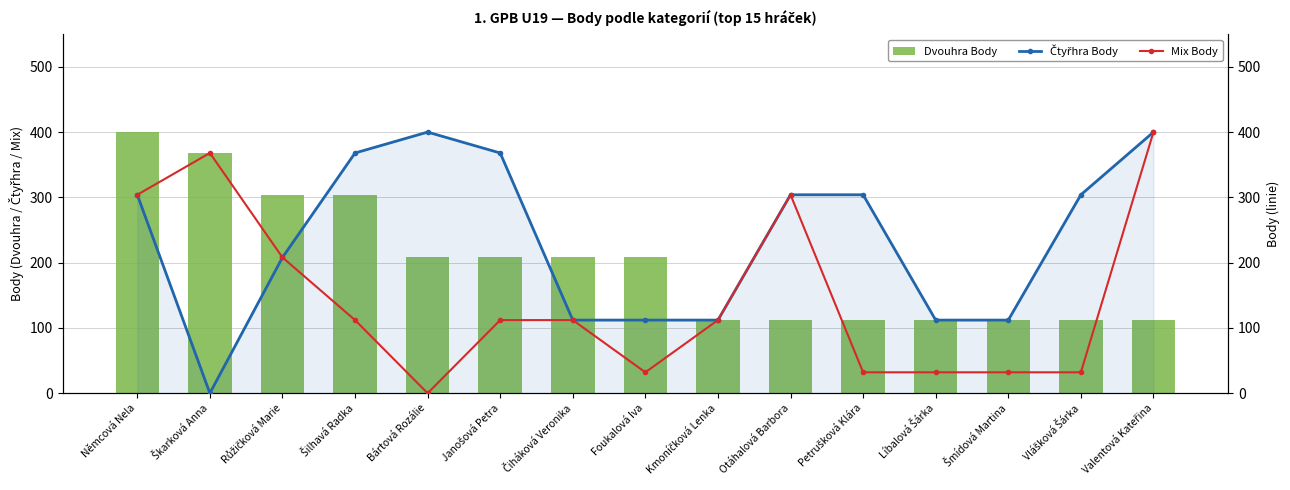

Rank the series at Otáhalová Barbora from highest to lowest value.

Čtyřhra Body, Mix Body, Dvouhra Body